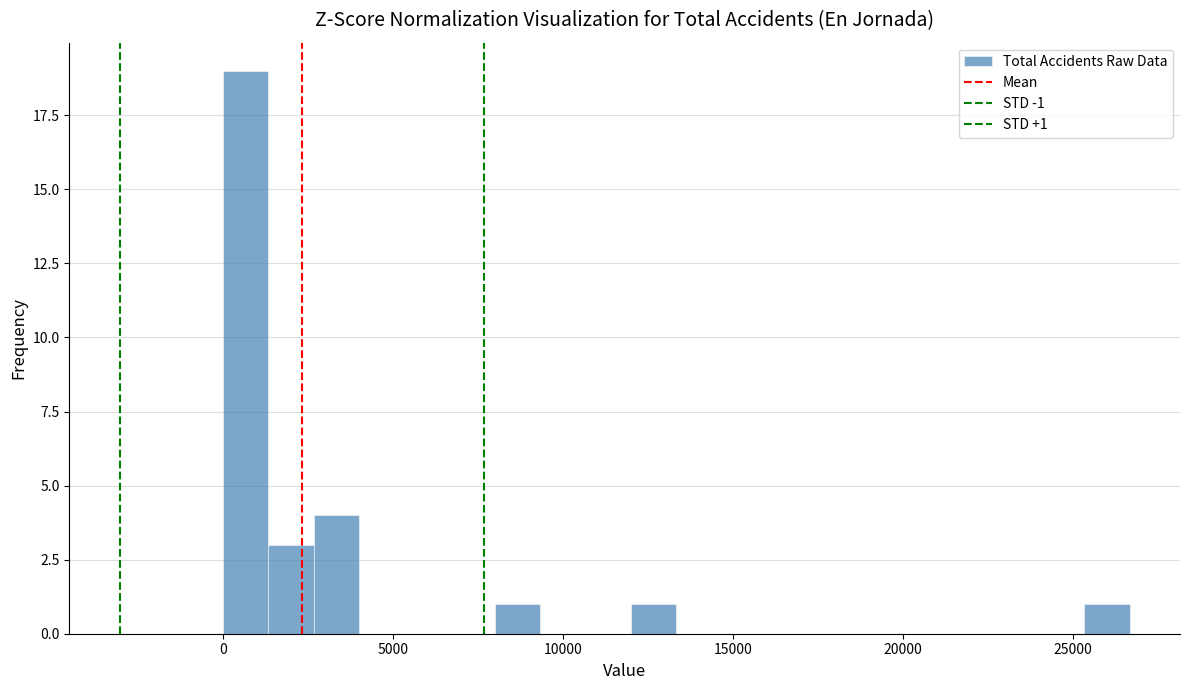

Around what value on the x-axis is the tallest bar? Give the approximate position of its centre, as read against the axis.

500